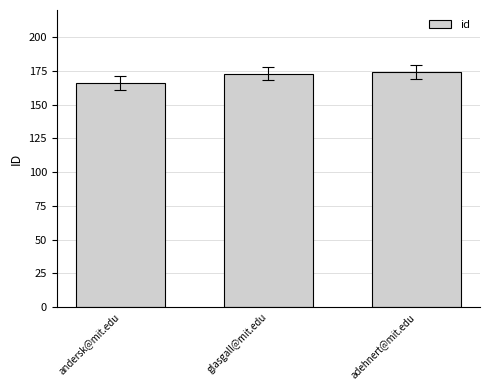

What is the maximum value shown in the chart?

174